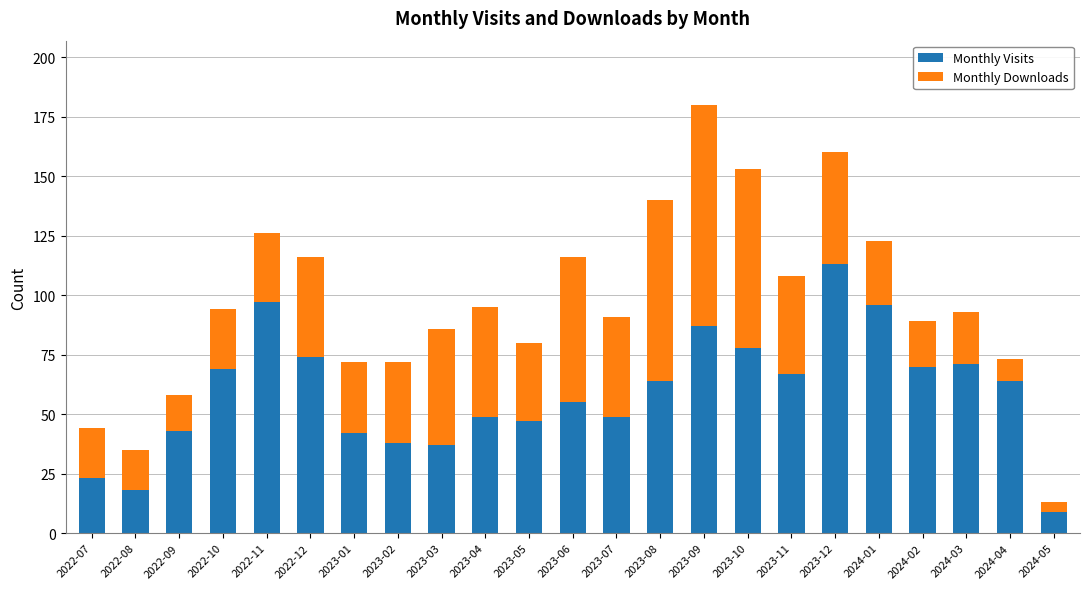

Is it true that Monthly Visits equals 146 at 2022-11?

False